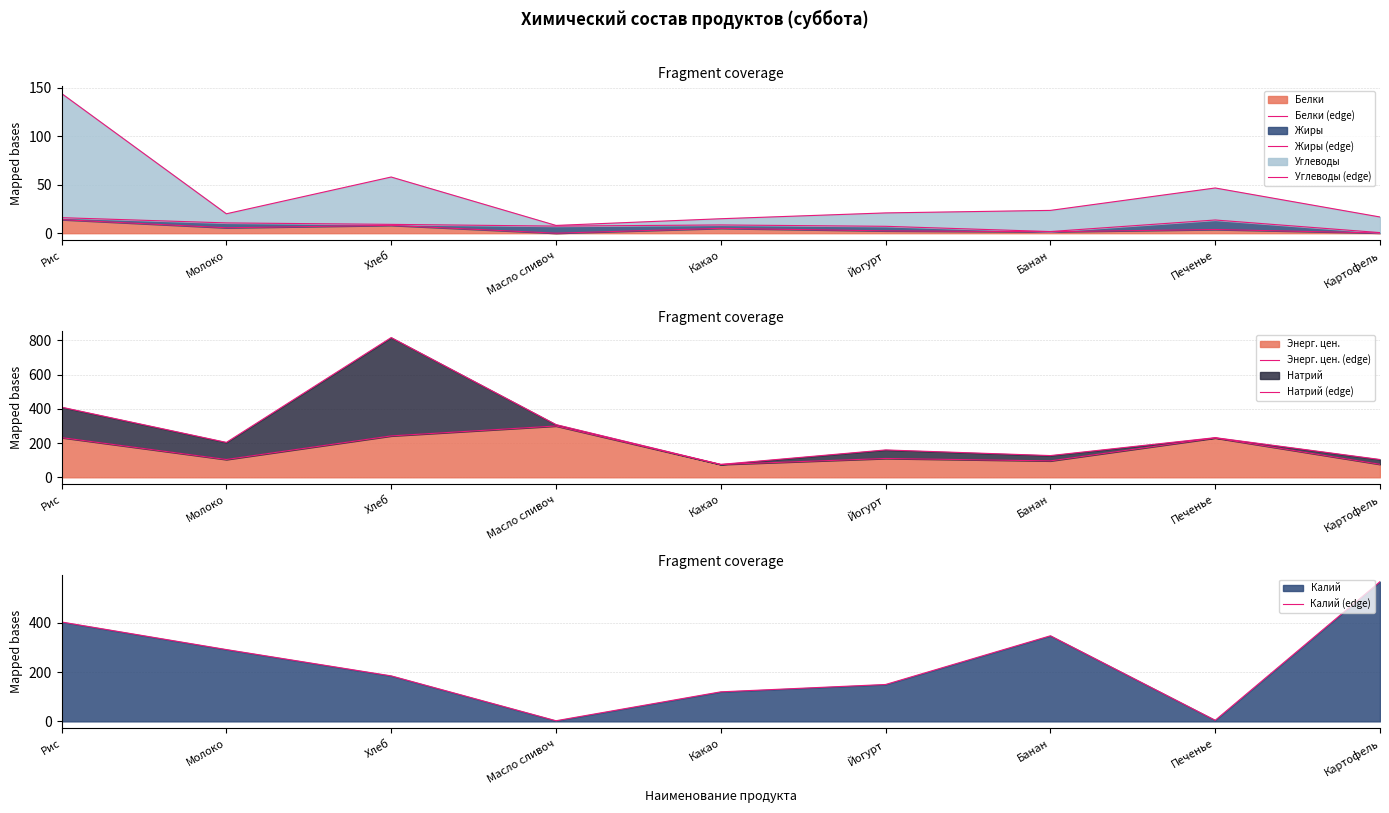

What are all the series names shown in the legend?

Белки (edge), Жиры (edge), Углеводы (edge), Энерг. цен. (edge), Натрий (edge), Калий (edge)